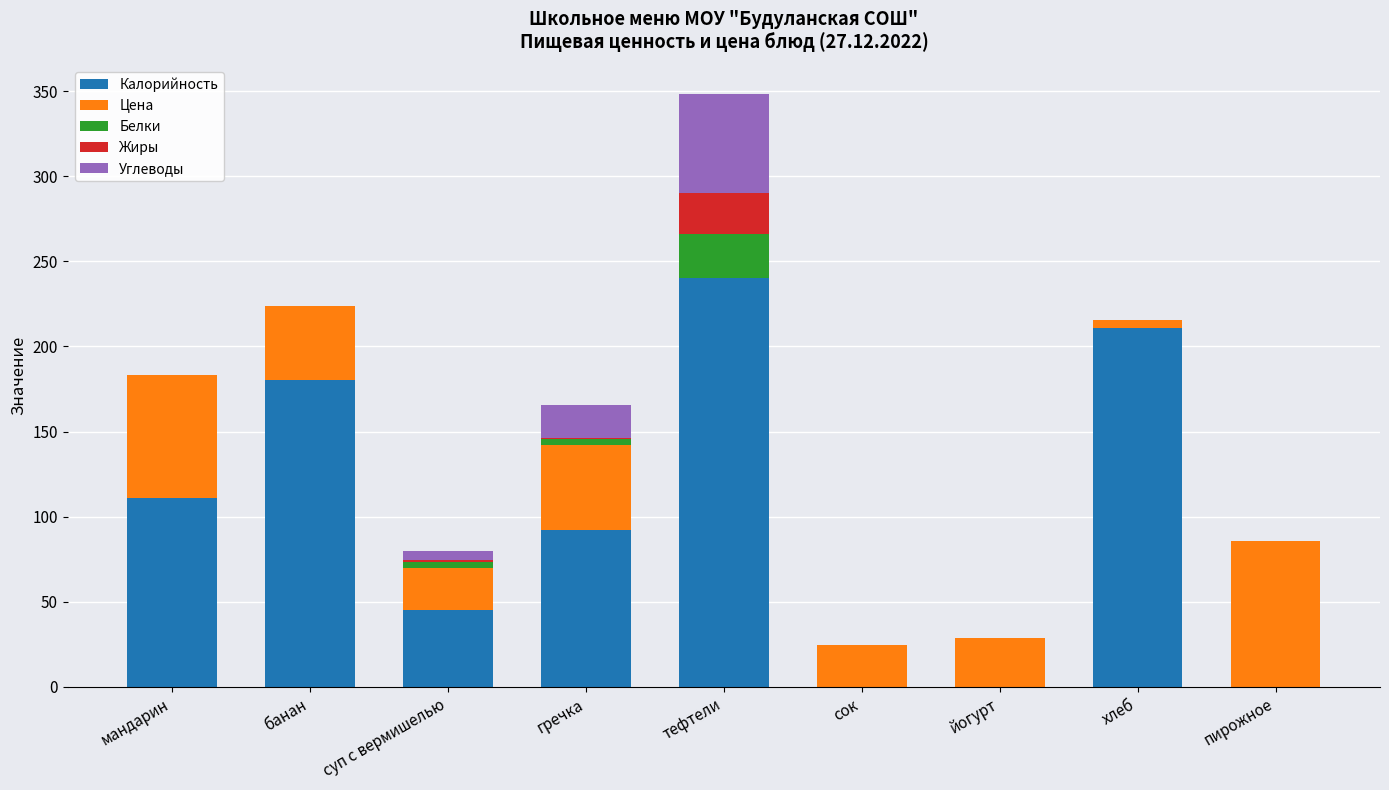

At which category is the sum across all series the highest?

тефтели